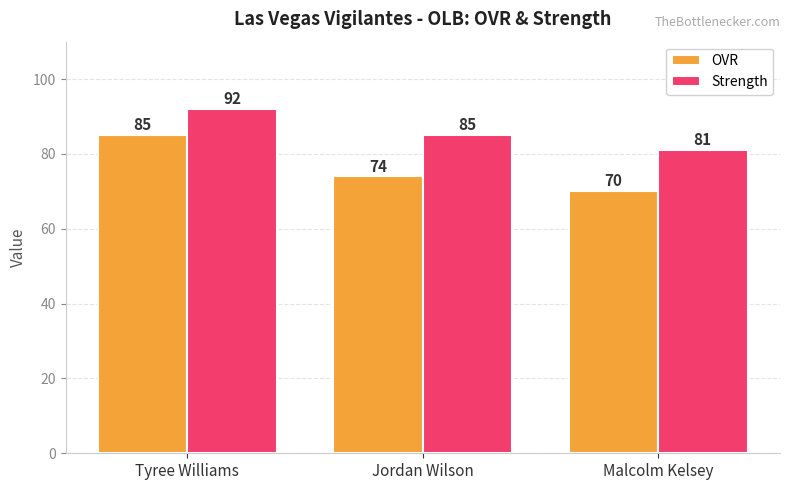

List the series in order of their peak value, lowest first.

OVR, Strength